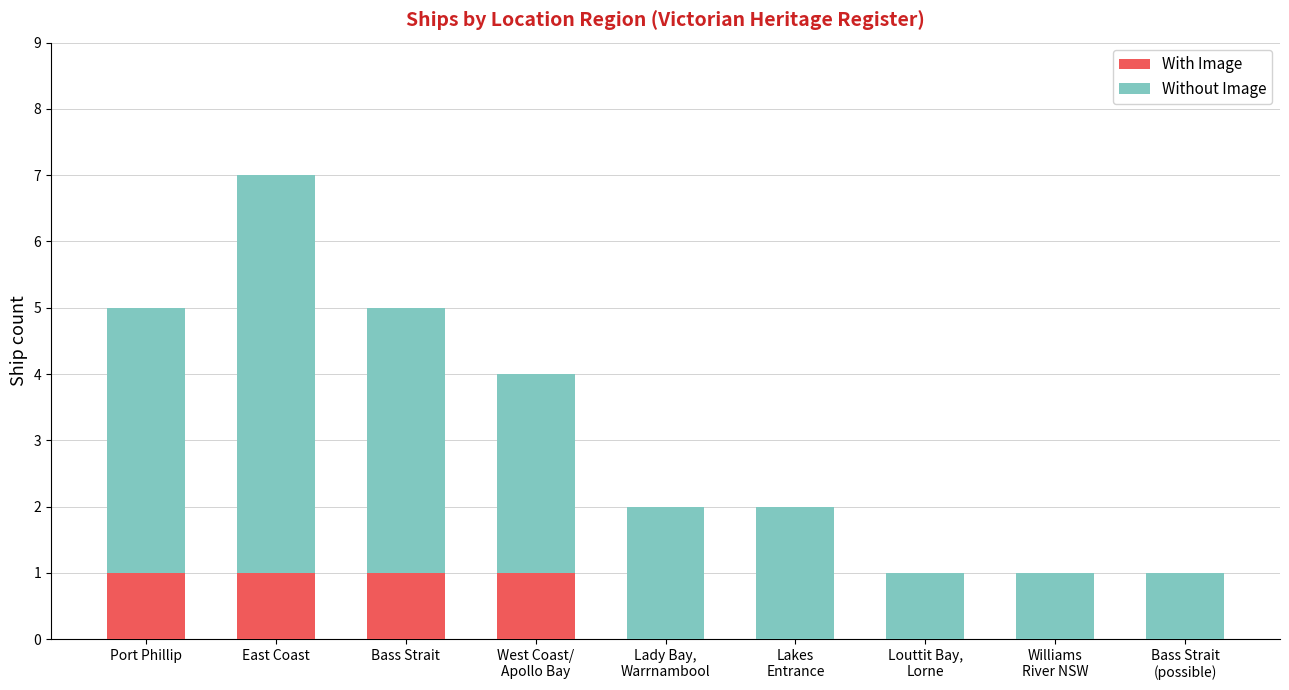

How many With Image values are between 0 and 1?

9